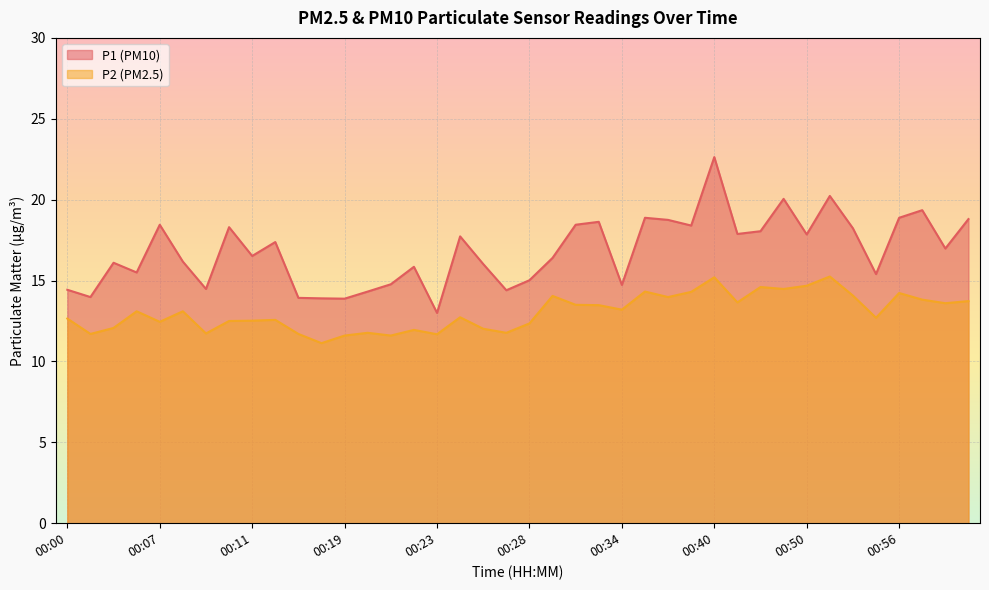

Which has a higher value, 01:00 or 00:05?

01:00